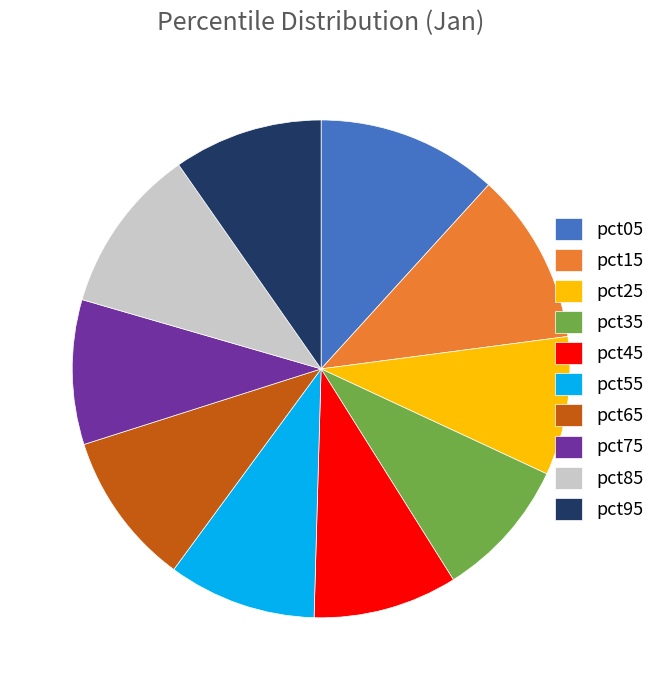

Is there a majority slice in this chart?

No